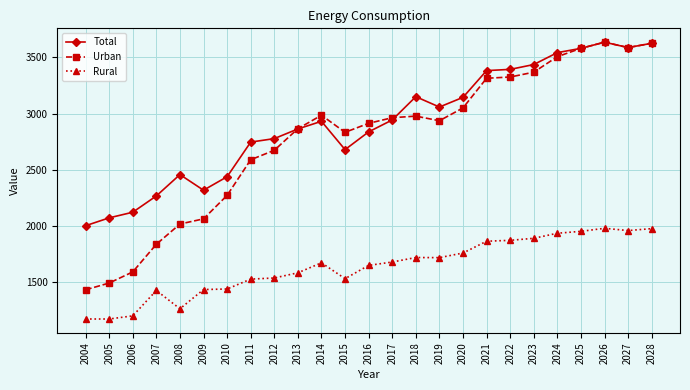

What is the highest value of the Total series?

3636